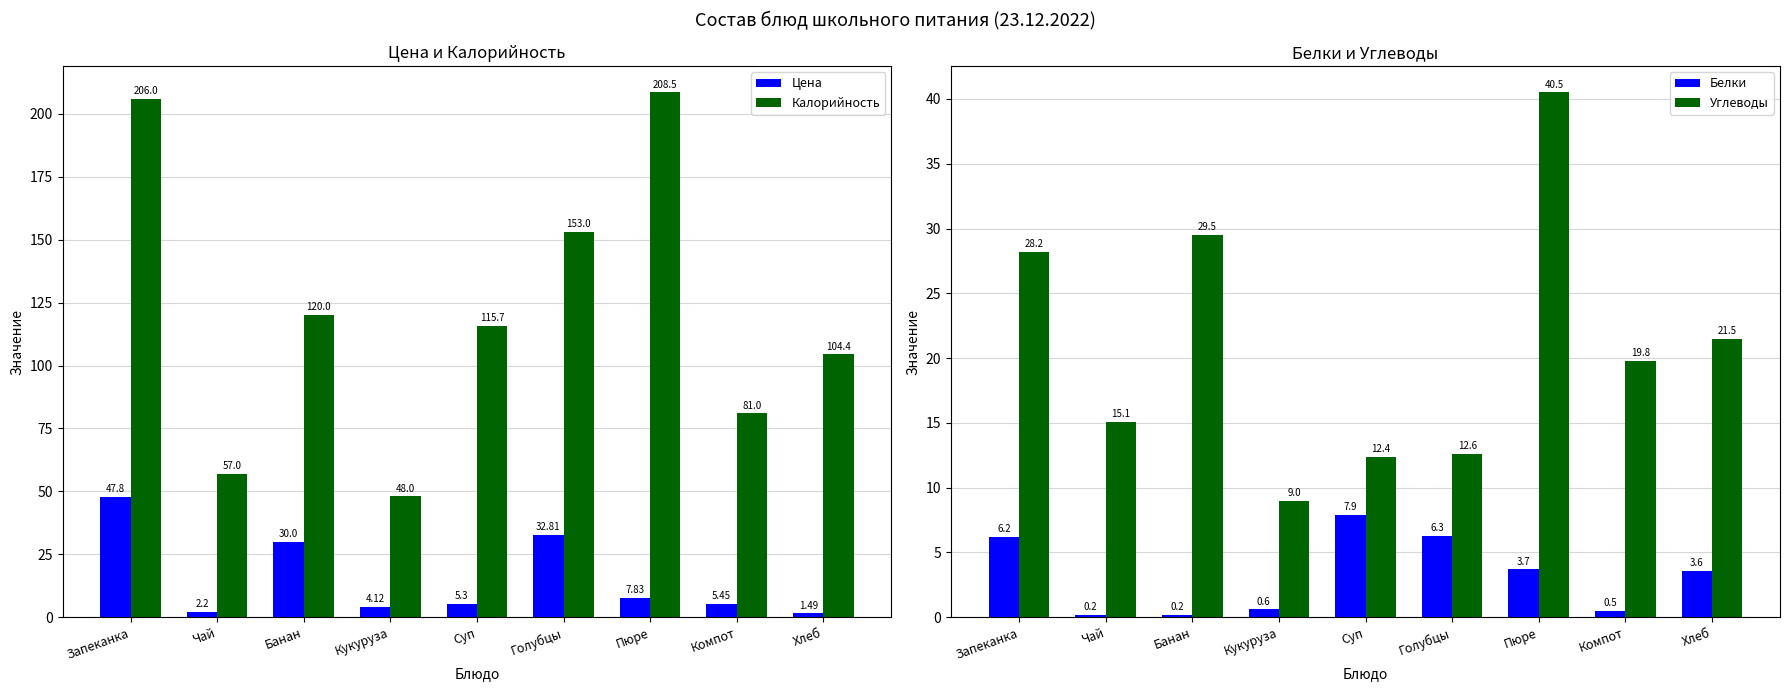

What value does the Белки series have at Компот?

0.5